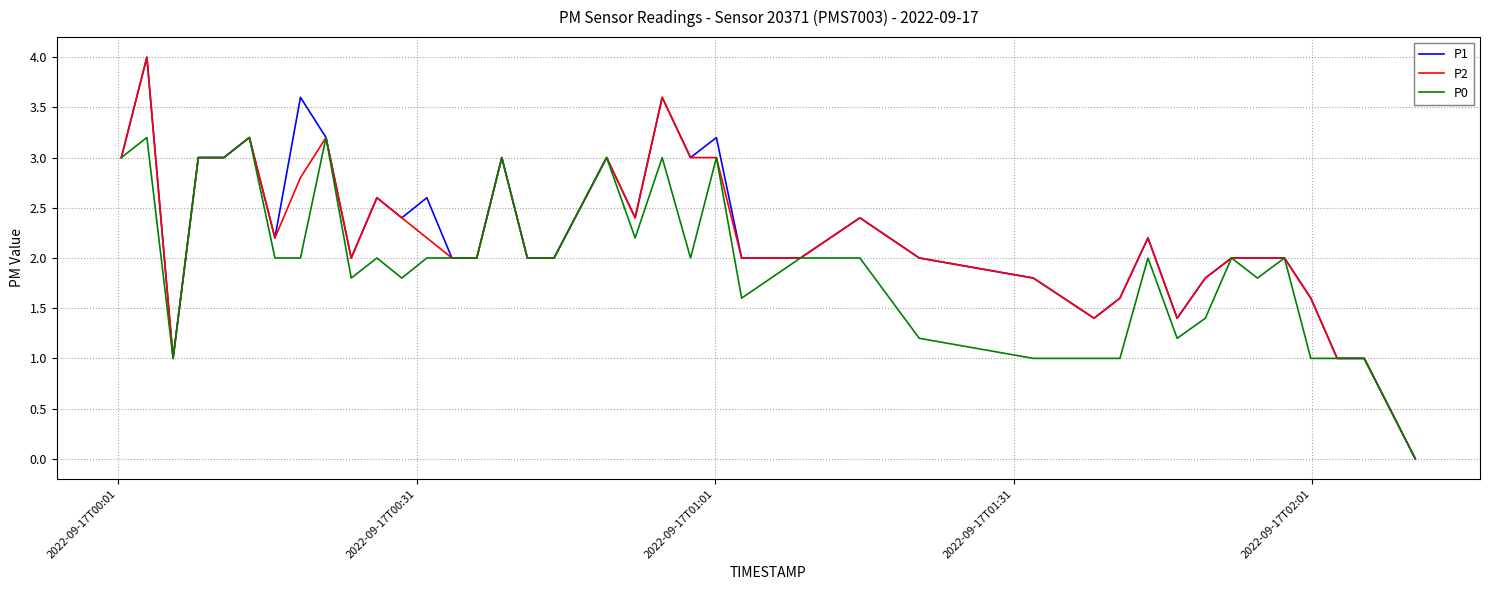

What is the maximum value for P0?

3.2